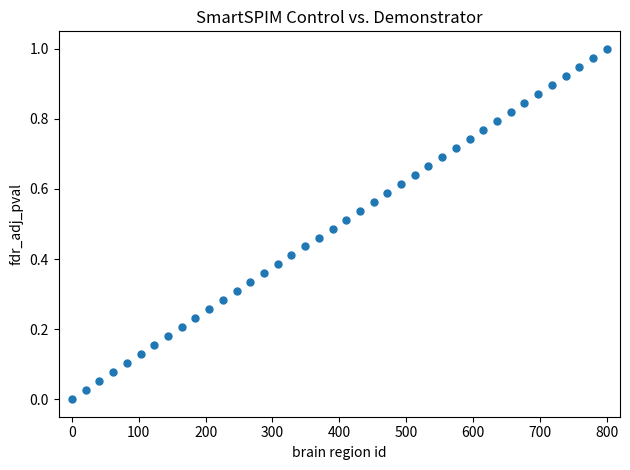

What is the range of X values (max minus min)?

800.0